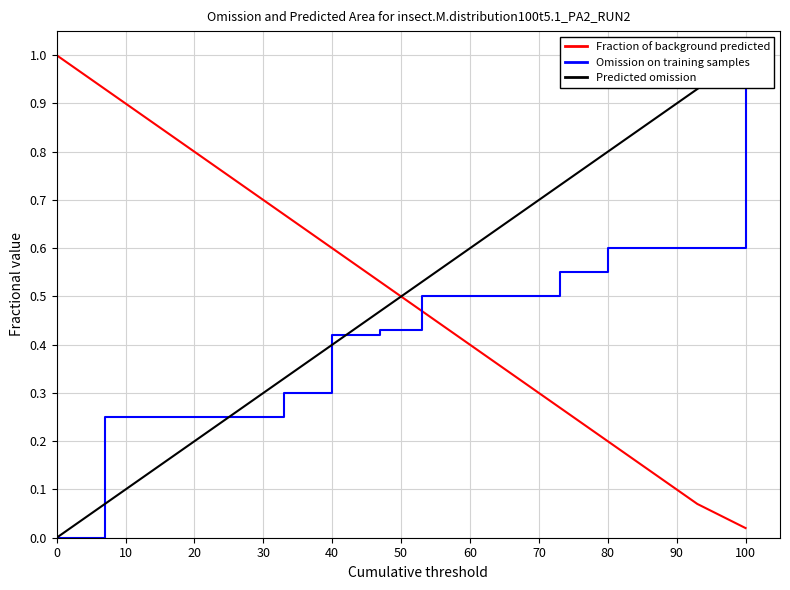

What is the value of the Fraction of background predicted point at the 3rd from the left?

0.9